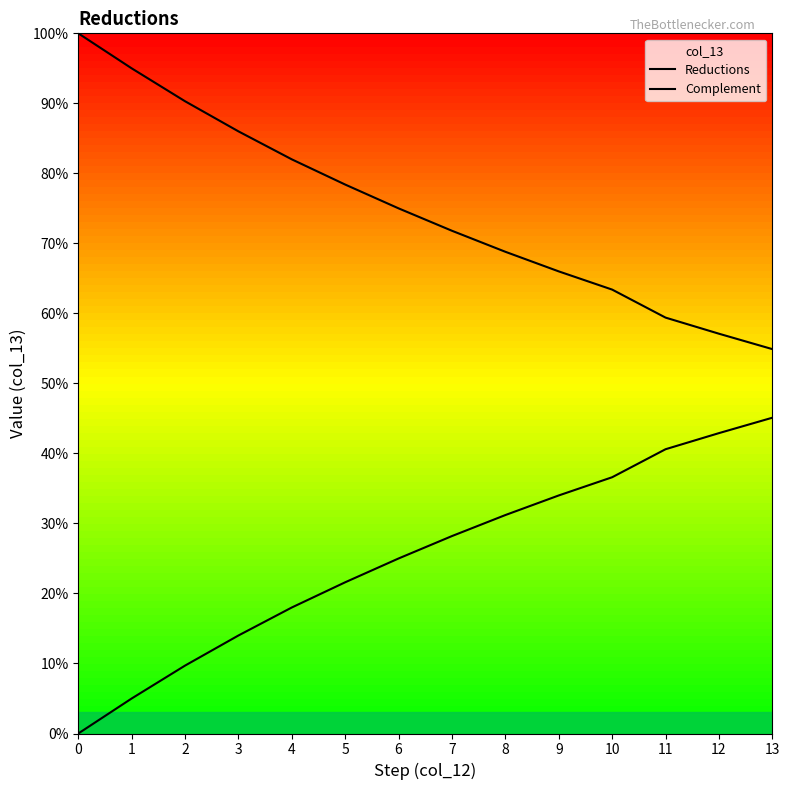

Rank the series by their average value, from lowest to highest.

Reductions, Complement